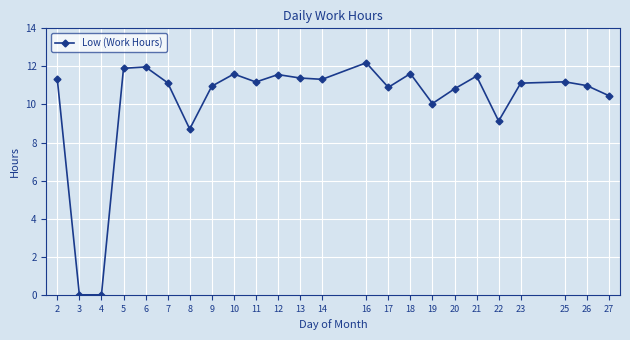

What is the change in value from 21 to 23?

-0.4